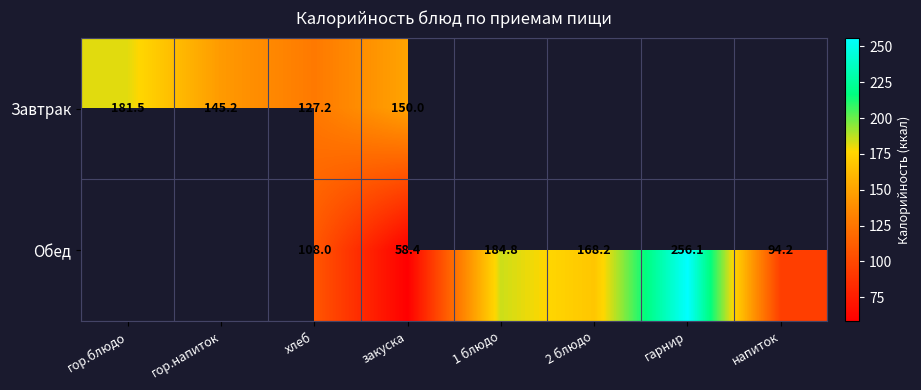

What is the sum of the Завтрак values at гор.блюдо and закуска?

331.5